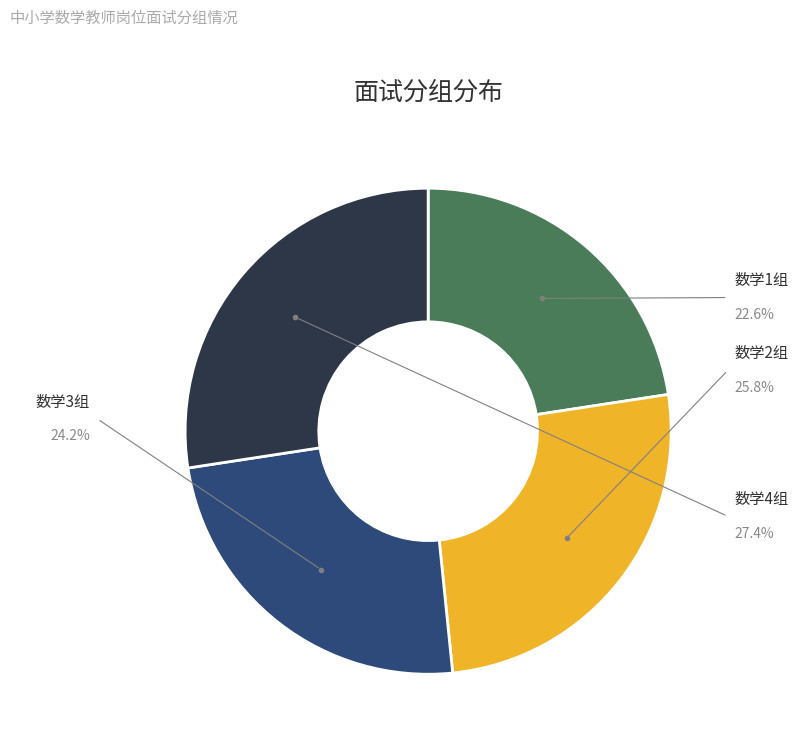

To the nearest percent, what portion does 数学4组 represent?

27%